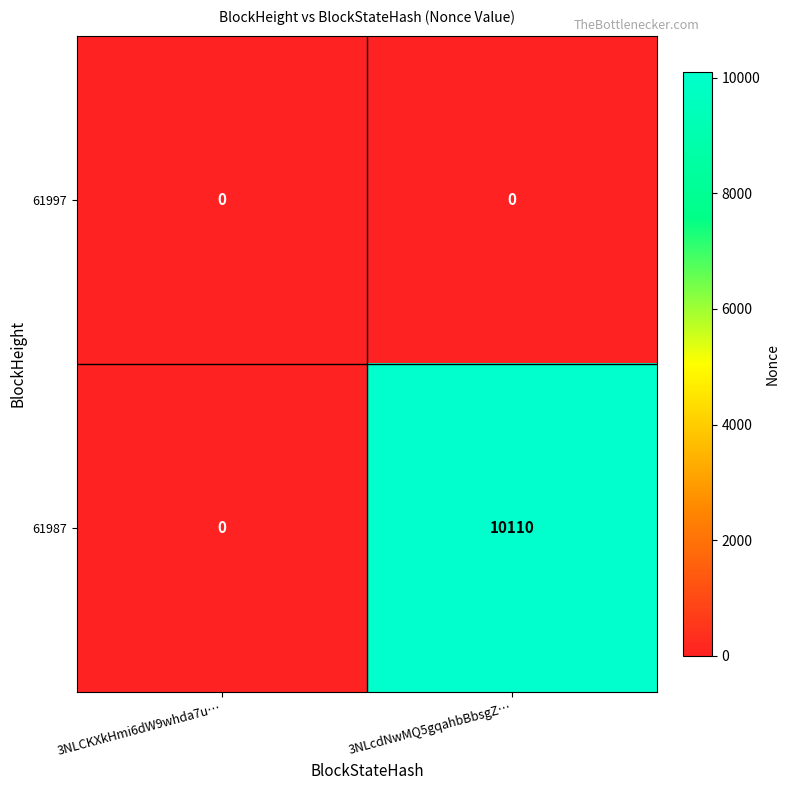

The value of 61987 at 3NLcdNwMQ5gqahbBbsgZ… is 10110. True or false?

True